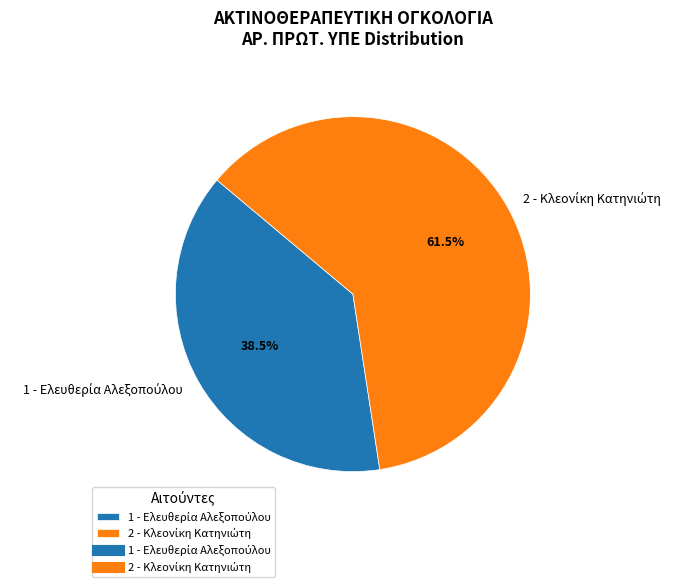

Does any single category account for the majority?

Yes